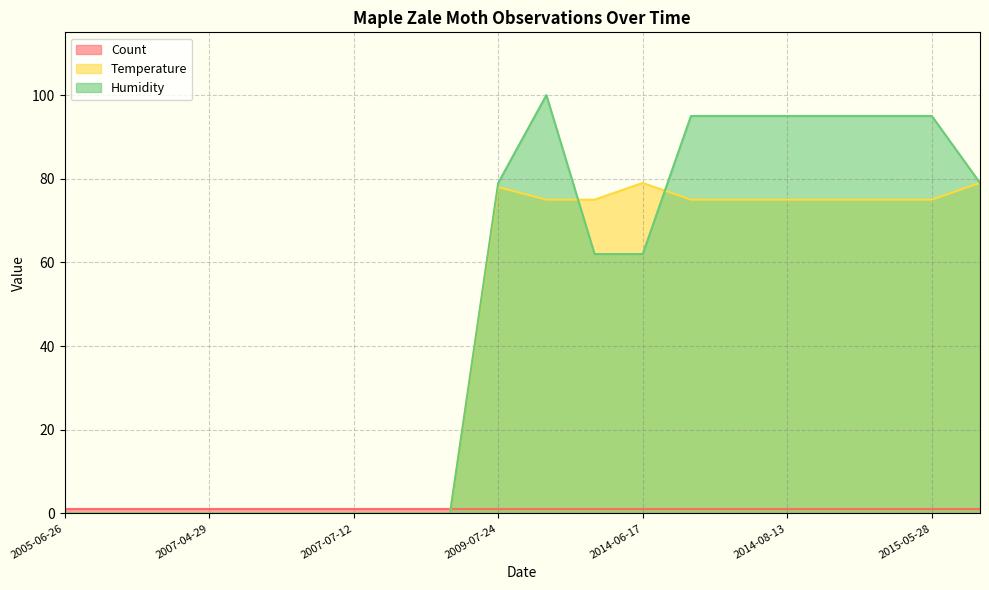

Which series has the largest range (max minus min)?

Humidity